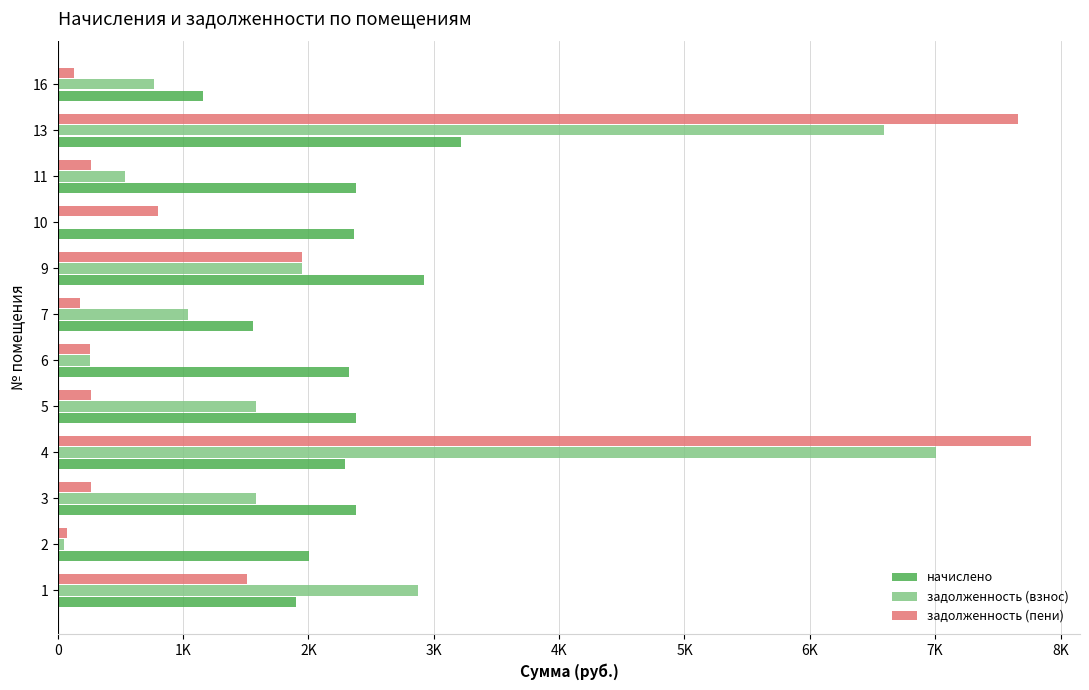

What is the difference between the maximum and minimum values in the начислено series?

2060.8